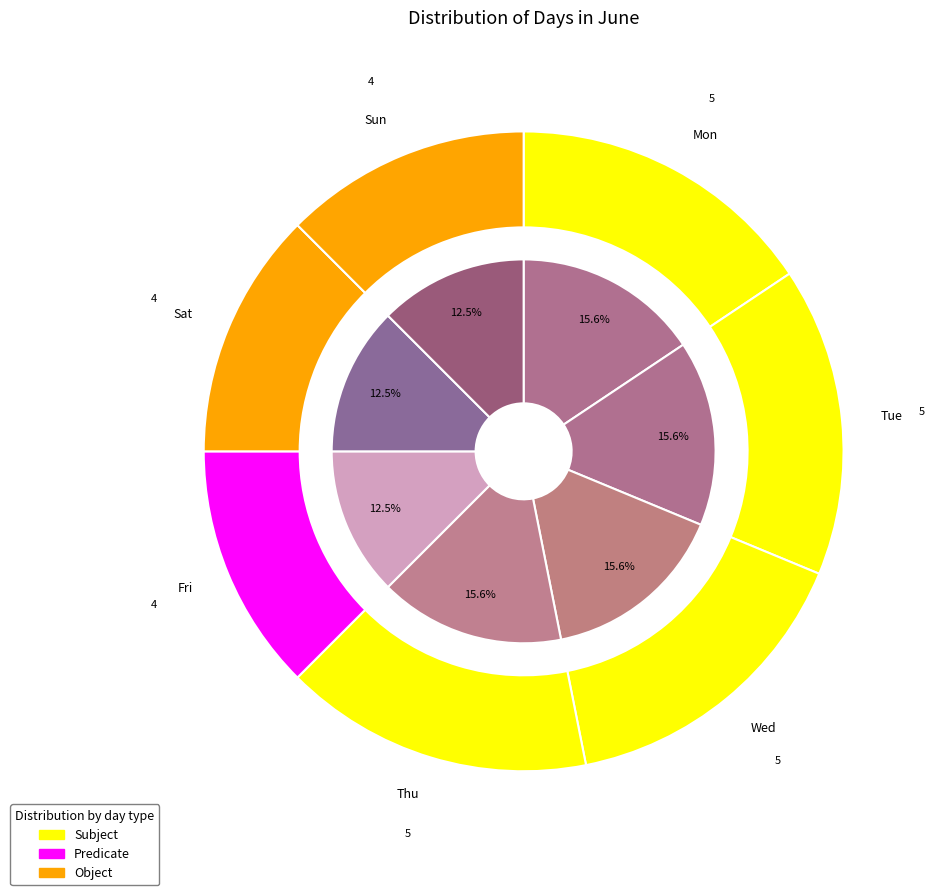

Is there a majority slice in this chart?

No